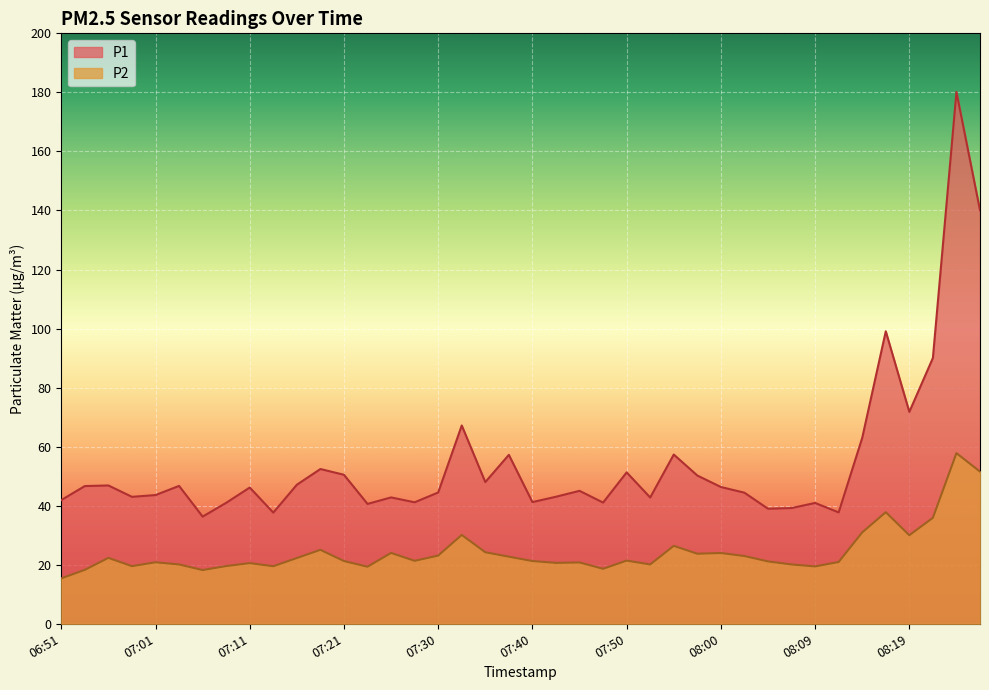

True or false: P2 and P1 intersect in this chart.

False